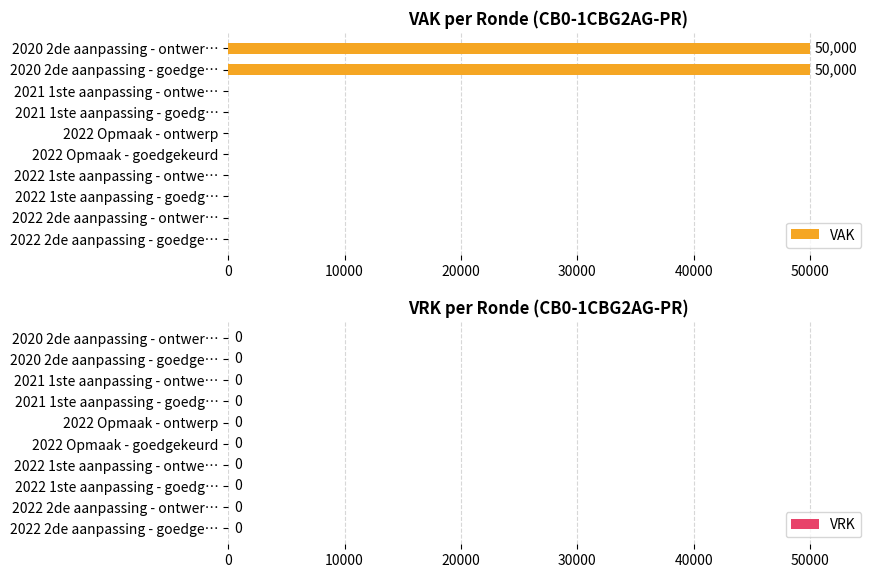

Is it true that the value at 2020 2de aanpassing - ontwer… is 50000?

True